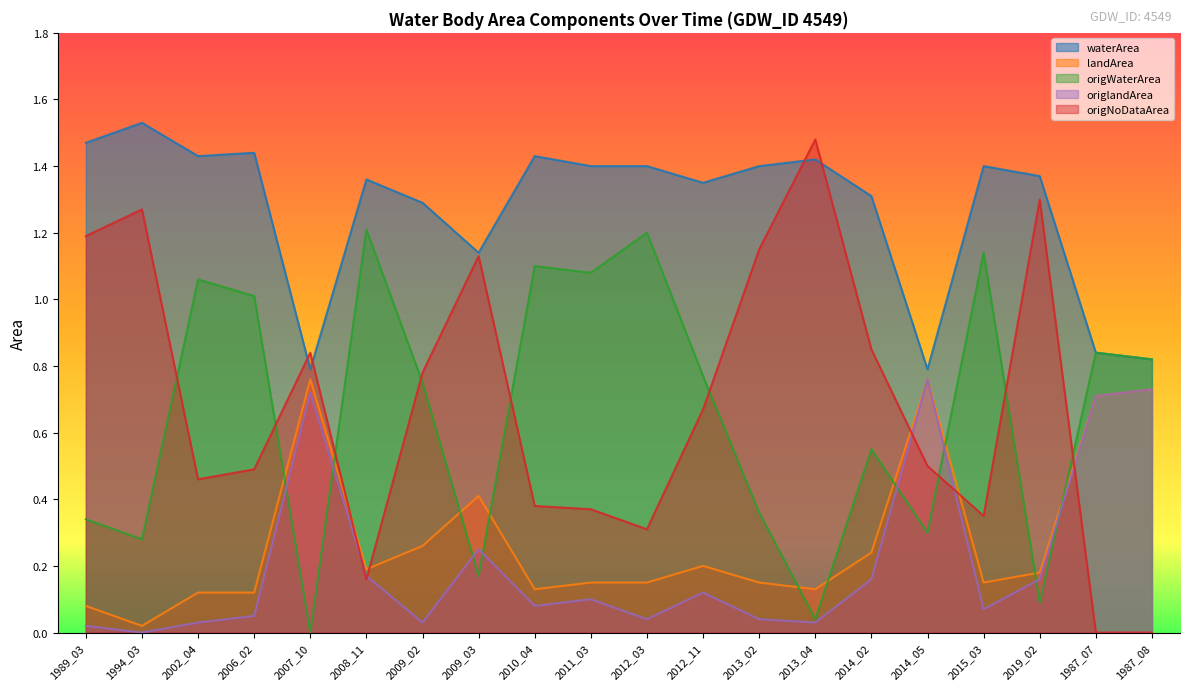

How many interior local peaks does the origNoDataArea series have?

5